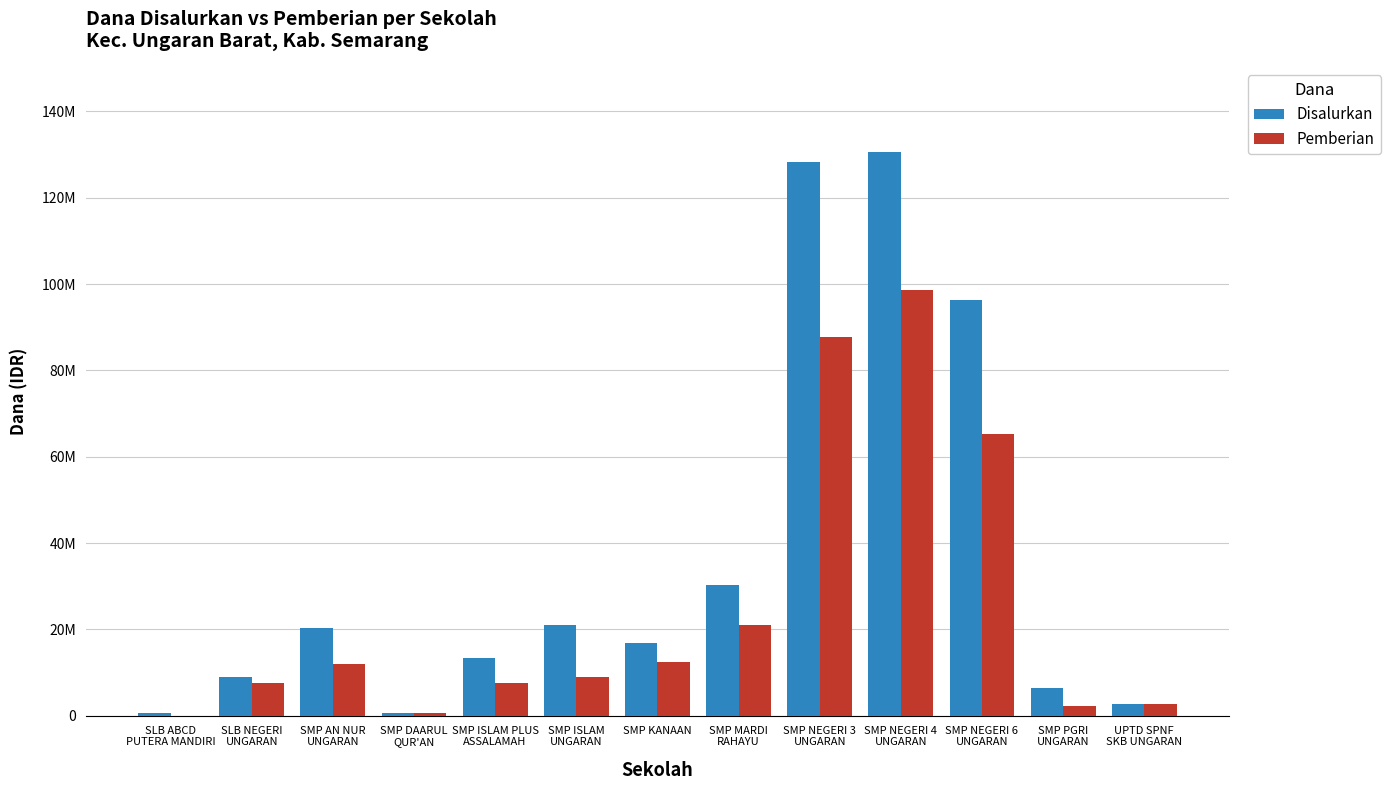

Does the chart contain stacked bars?

No